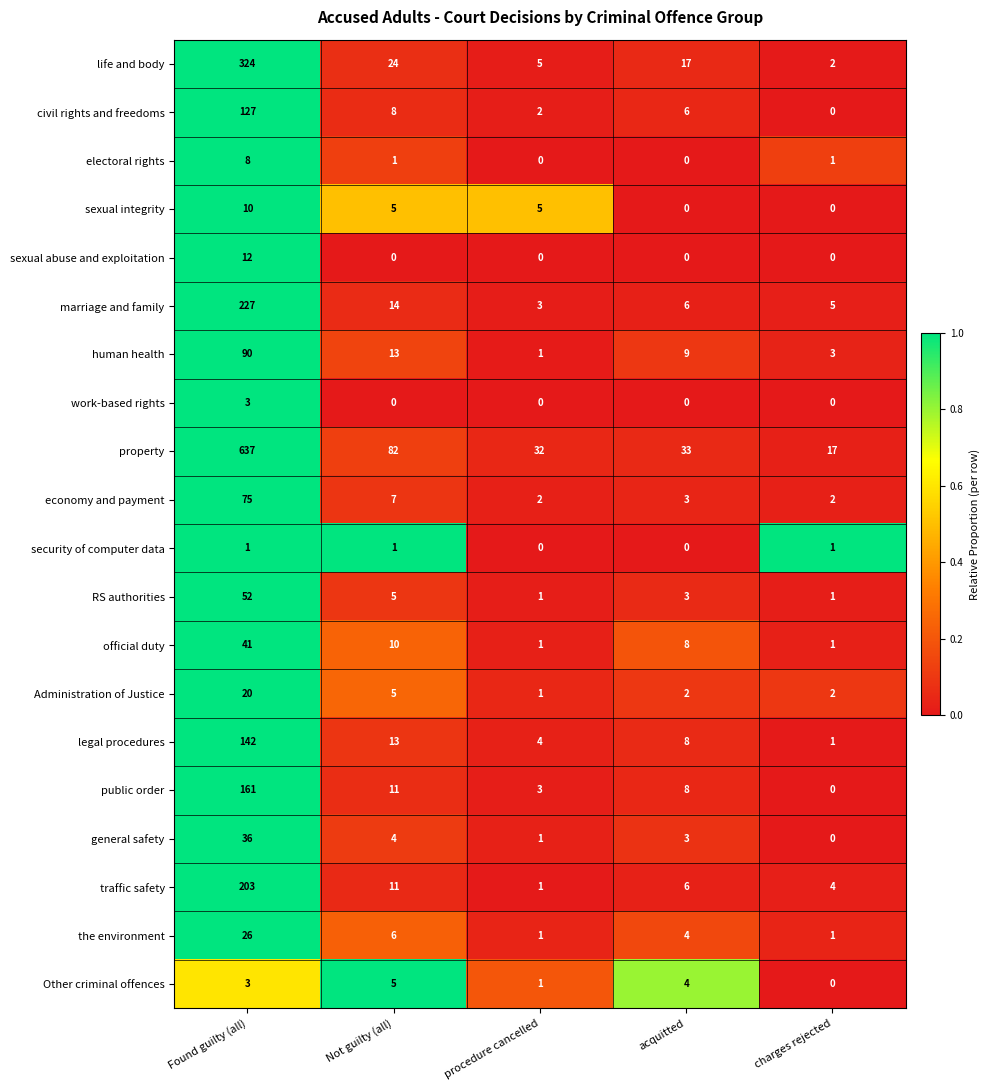

Is it true that sexual abuse and exploitation equals 21 at Found guilty (all)?

False